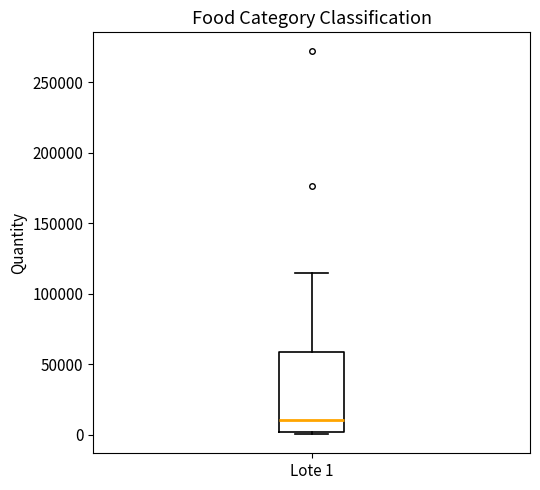

Read this box plot against the y-axis: the position of the median line, the range covered by the box, and the ends of both whiskers. The values are not printed on the chart, so give them approximately, as read against the axis.

median 10000, box 0 to 60000, whiskers 0 to 115000